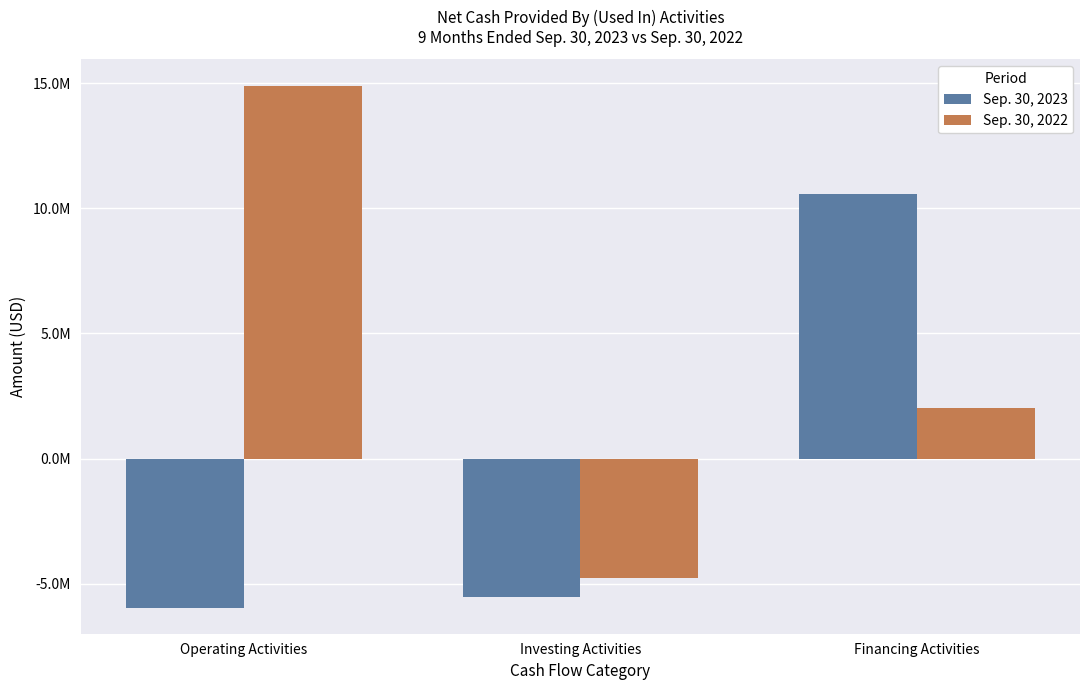

Are the bars horizontal?

No